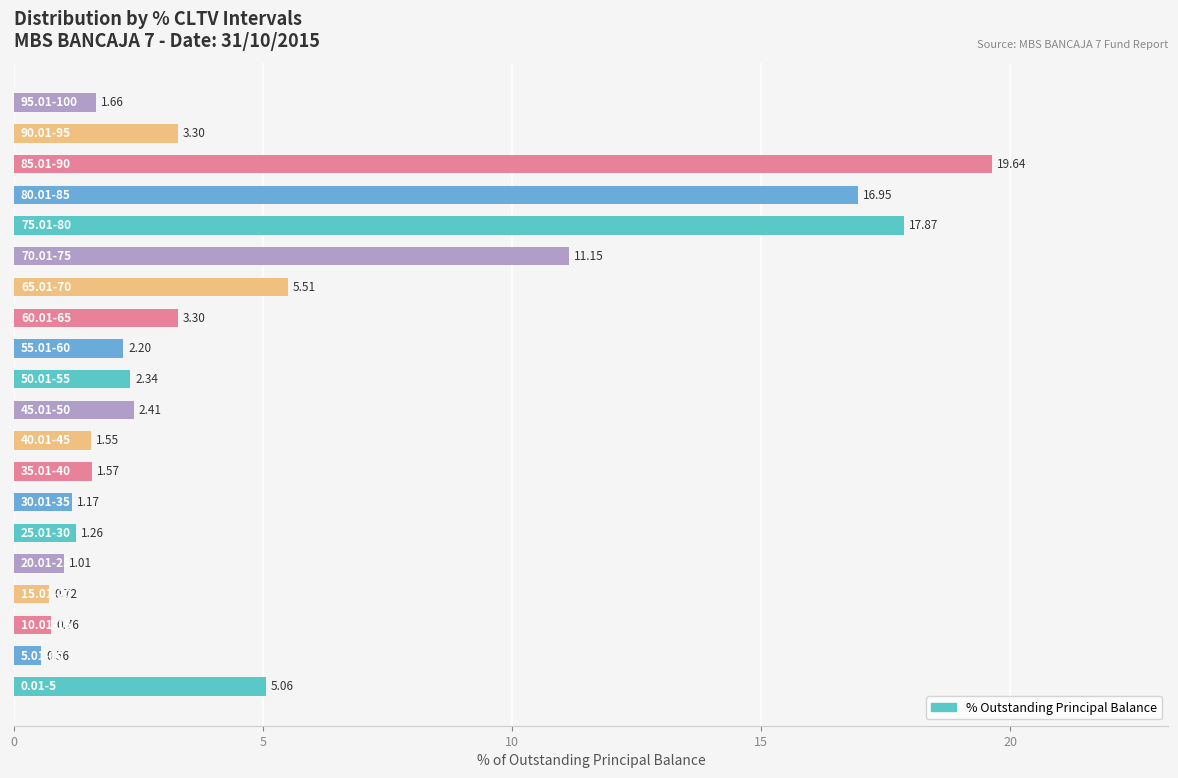

What is the difference between the maximum and second lowest values?

18.9